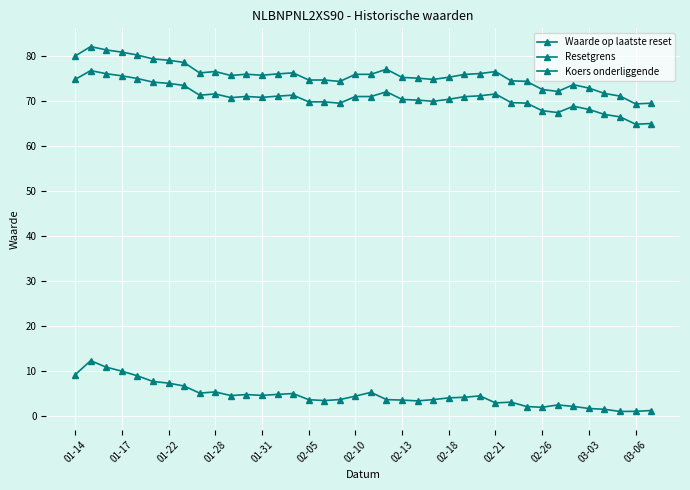

How many distinct data groups are displayed?

3